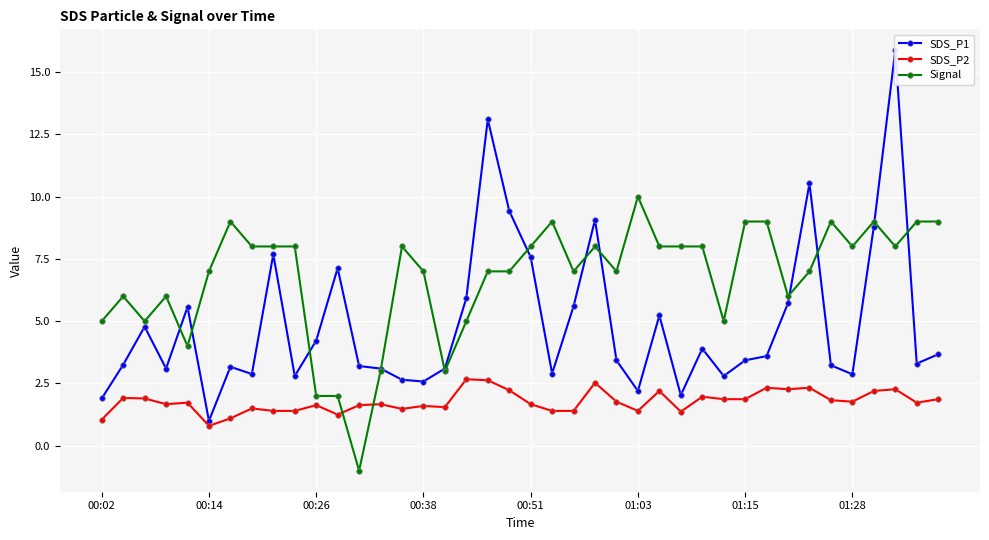

In SDS_P1, how many points are lower than both neighbors (excluding endpoints)?

11